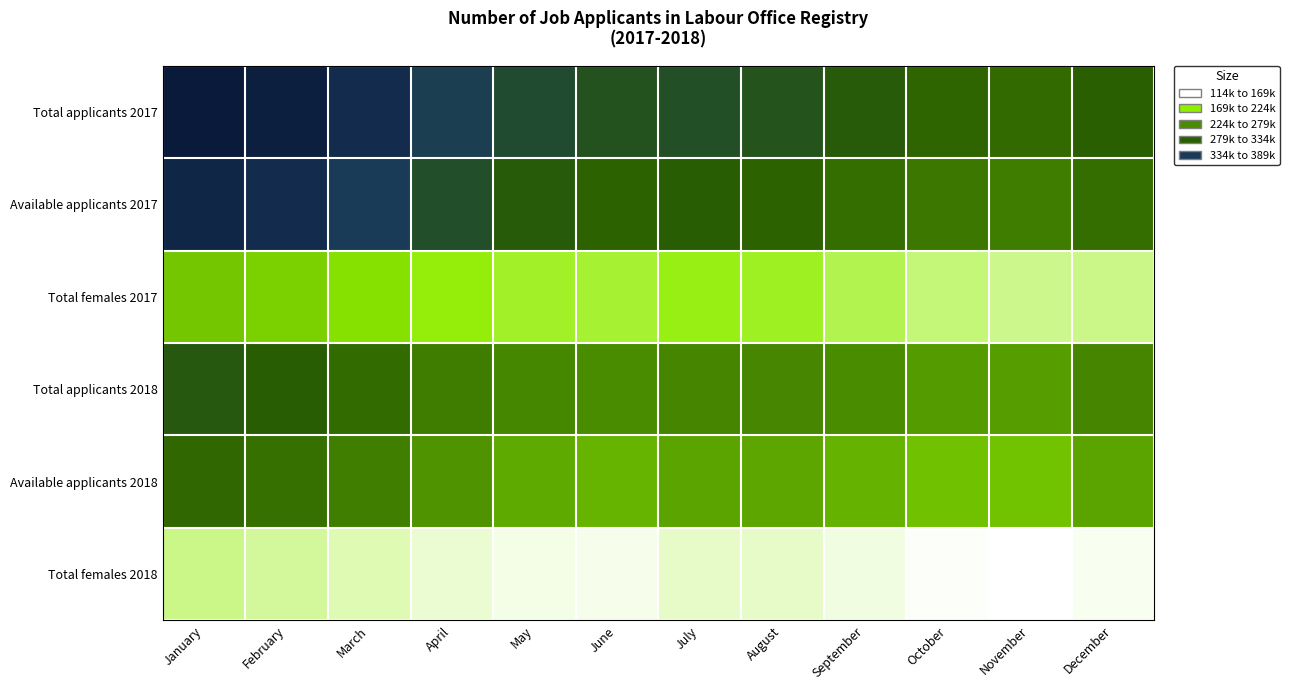

At which category is the sum across all series the highest?

January